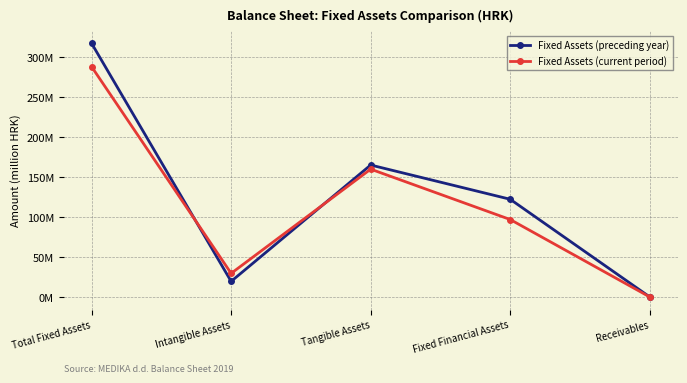

What is the label of the 2nd point from the left?

Intangible Assets